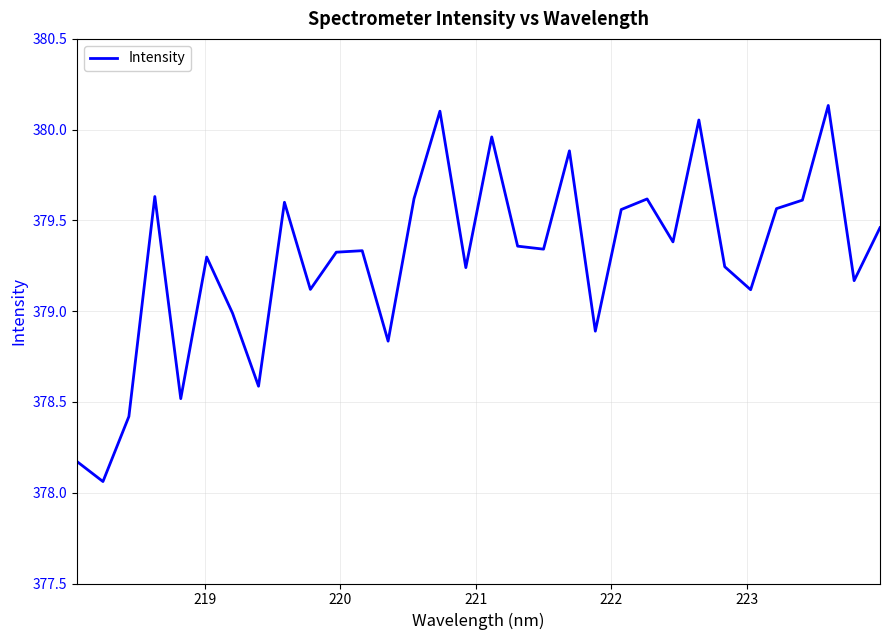

What is the difference between the maximum and minimum values?

2.1